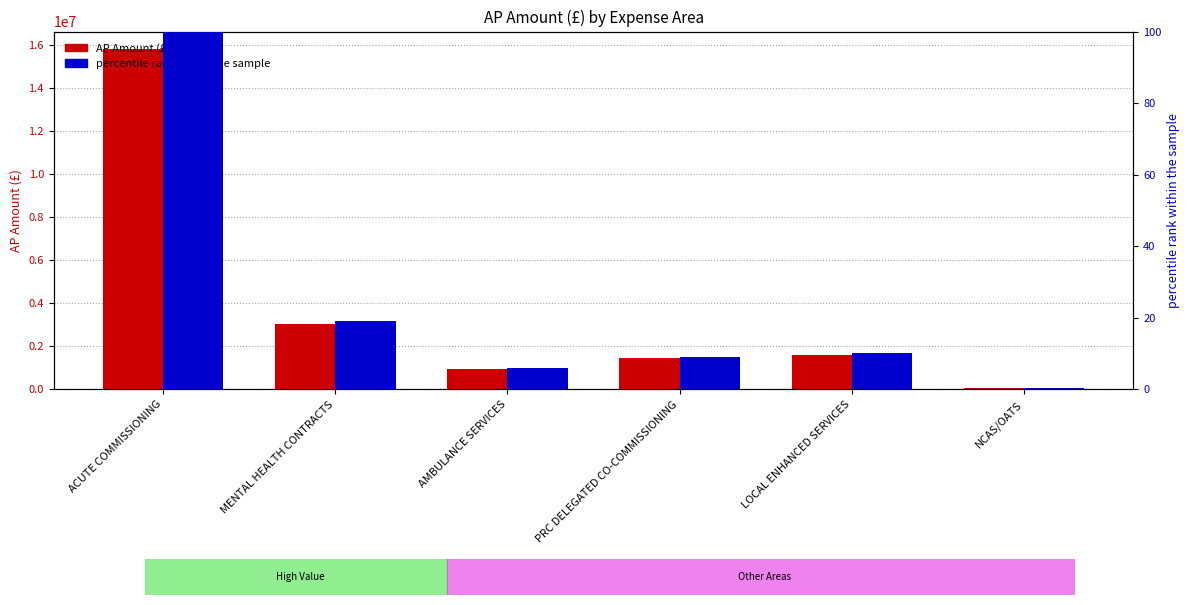

What is the spread (max minus min) of values at NCAS/OATS?

40209.8